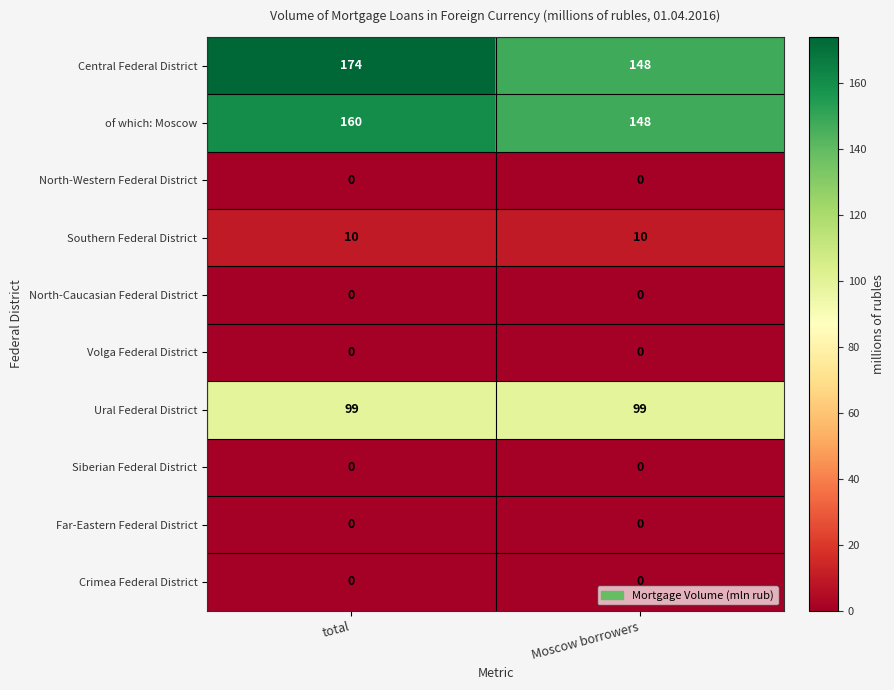

Reading left to right, what are all the values shown in this chart?

Central Federal District: 174	148
of which: Moscow: 160	148
North-Western Federal District: 0	0
Southern Federal District: 10	10
North-Caucasian Federal District: 0	0
Volga Federal District: 0	0
Ural Federal District: 99	99
Siberian Federal District: 0	0
Far-Eastern Federal District: 0	0
Crimea Federal District: 0	0